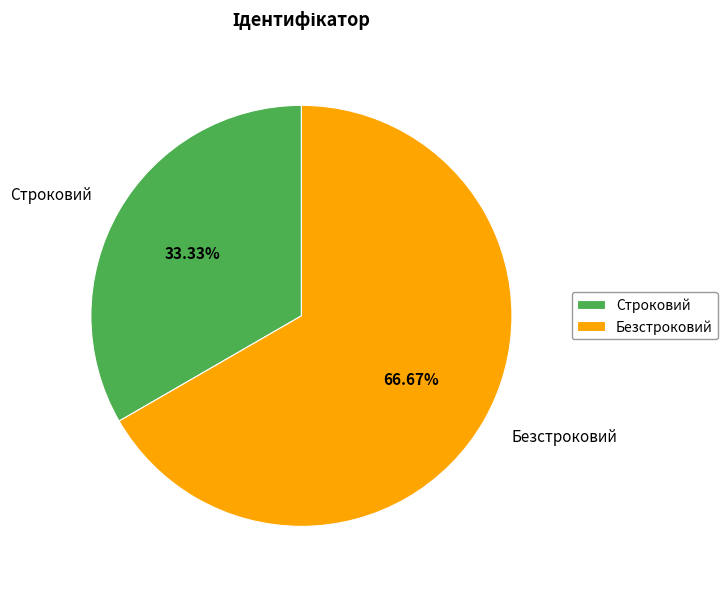

To the nearest percent, what is the average slice percentage?

50%